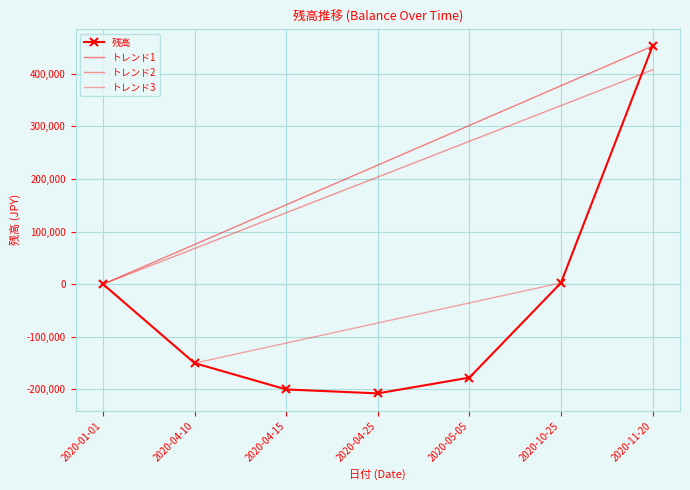

Which category has the highest value across all series?

2020-11-20